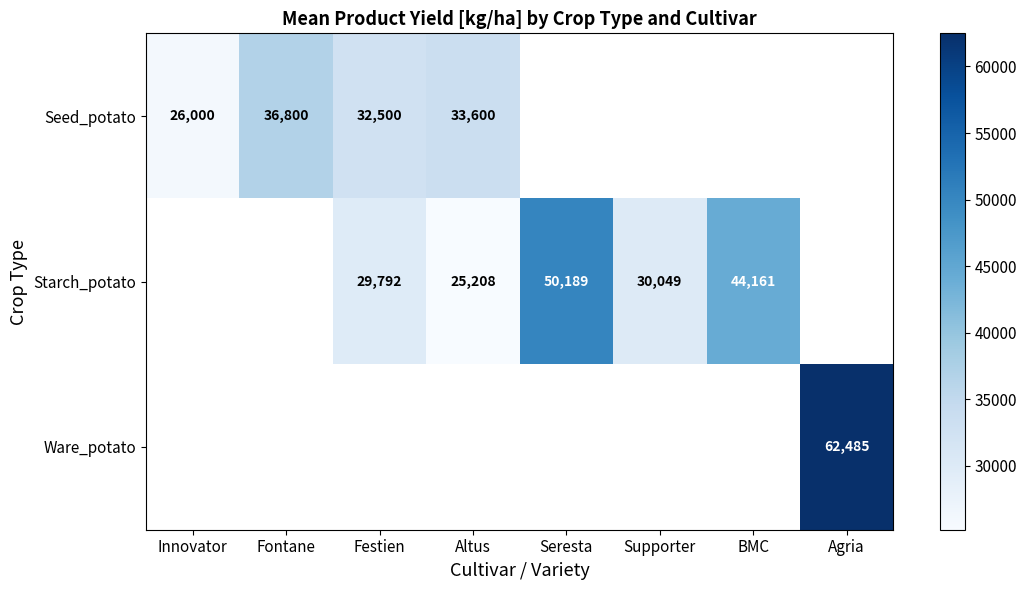

The value of Starch_potato at Seresta is 79961. True or false?

False